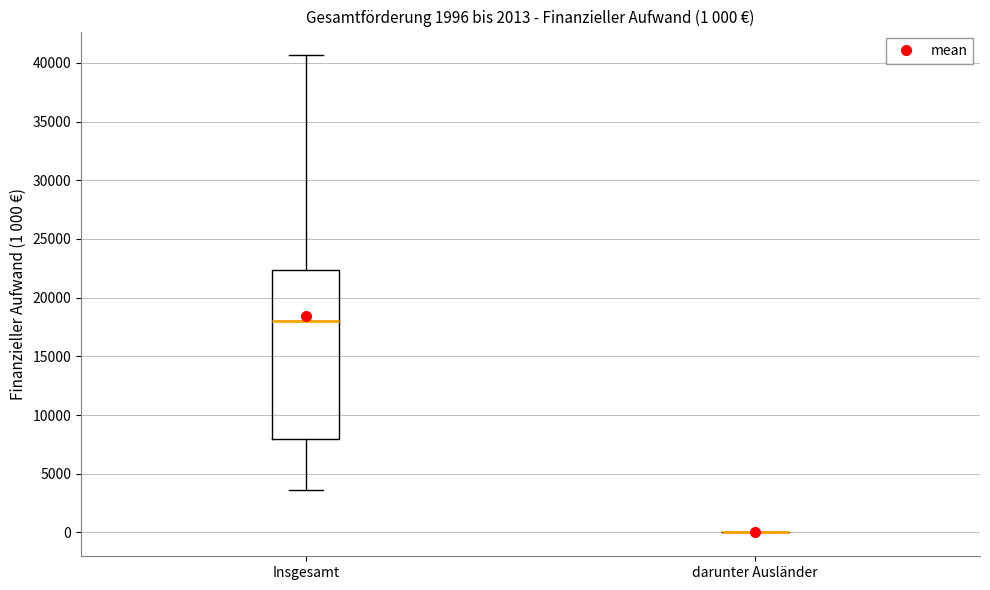

Which box is the tallest, from its lower edge to its upper edge?

Insgesamt